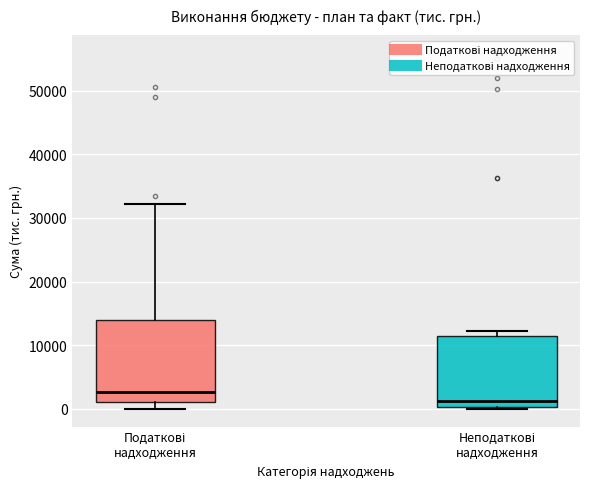

Reading left to right, read every box against the y-axis: the position of its median line, the range the box covers, and the ends of its whiskers. The values are not printed on the chart, so give them approximately, as read against the axis.

Податкові надходження: median 3000, box 1000 to 14000, whiskers 0 to 32000
Неподаткові надходження: median 1000, box 0 to 11000, whiskers 0 (just below the box's lower edge) to 12000